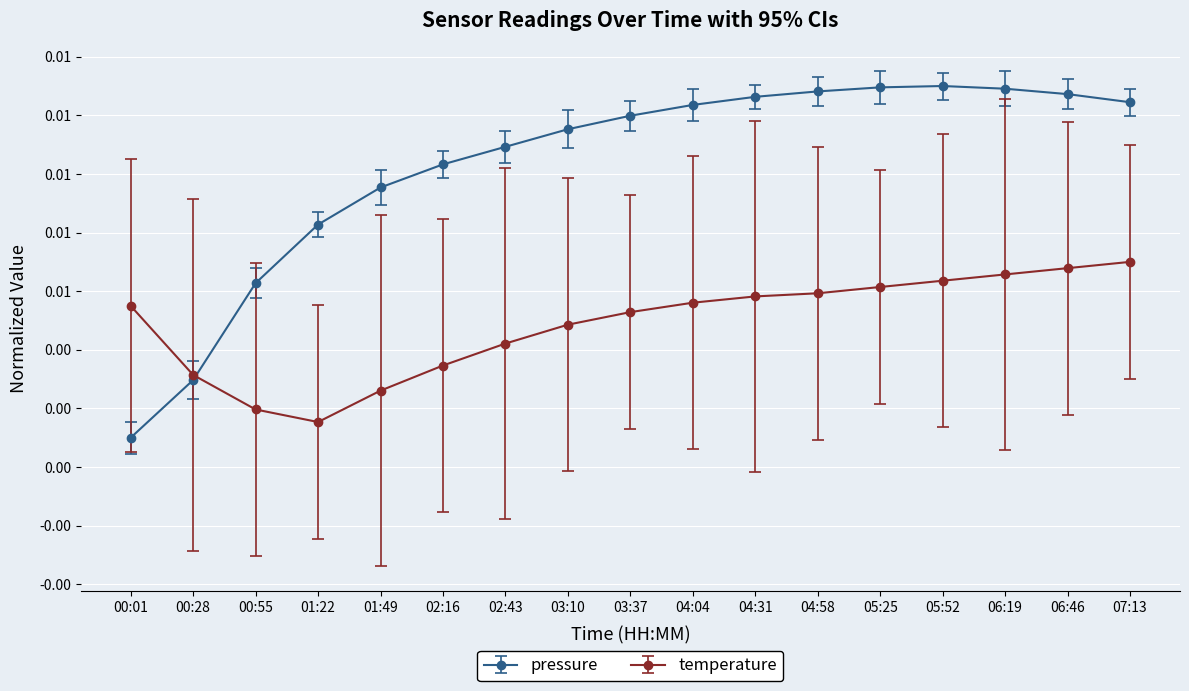

What are all the series names shown in the legend?

pressure, temperature